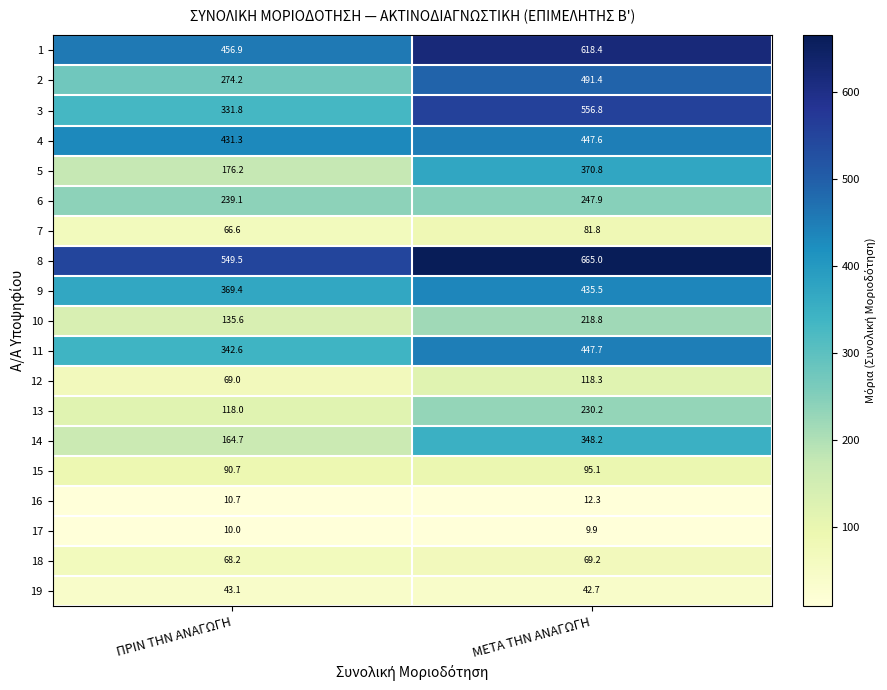

The 7 series shows 81.8 at ΜΕΤΑ ΤΗΝ ΑΝΑΓΩΓΗ. True or false?

True